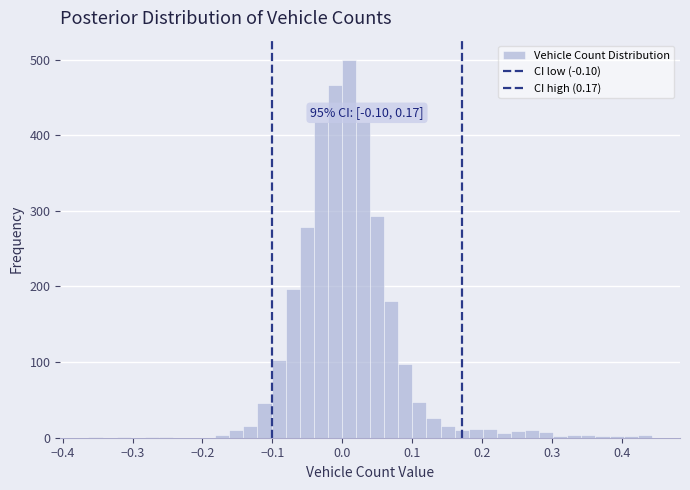

Read against the x-axis, roughly where is the centre of the tallest bar?

0.01